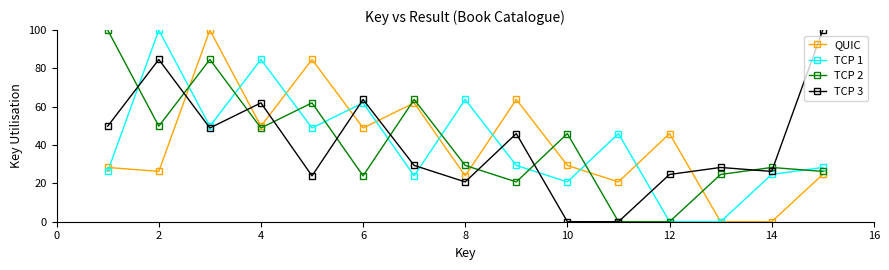

What is the highest value of the TCP 1 series?

100.0